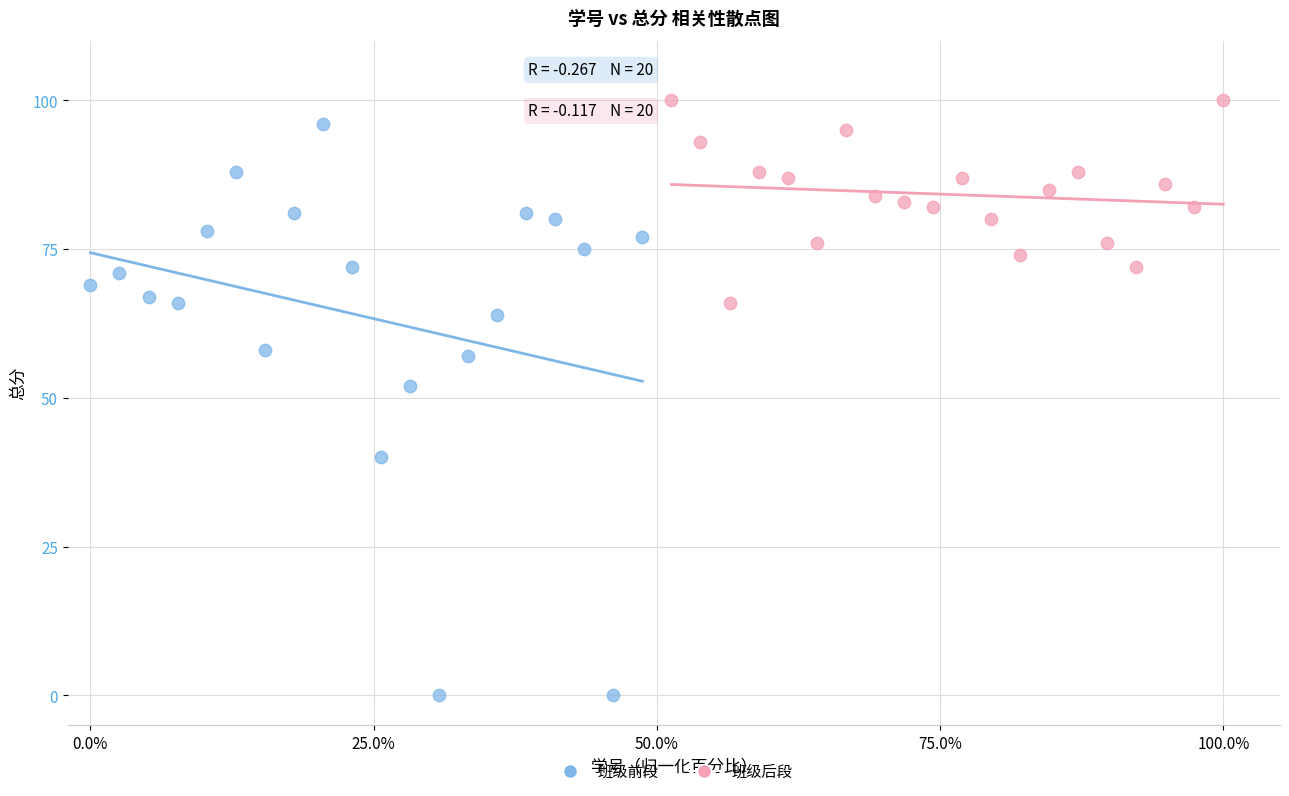

Which series contains the lowest Y value?

班级前段